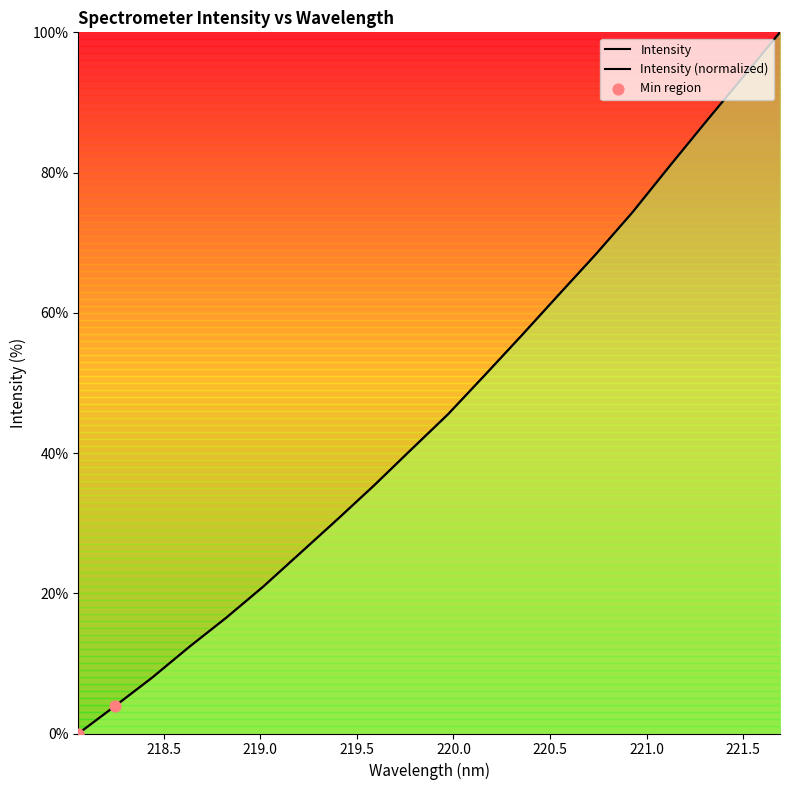

Approximately how many times larger is the value at 220.1623 compared to 218.2508?

12.9